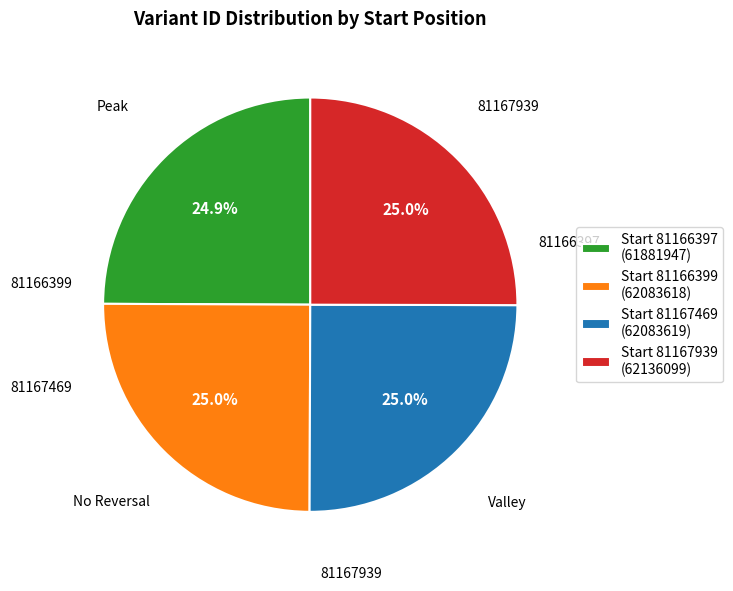

Approximately how many times larger is the value at Start 81166399 (62083618) compared to Start 81166397 (61881947)?

1.0